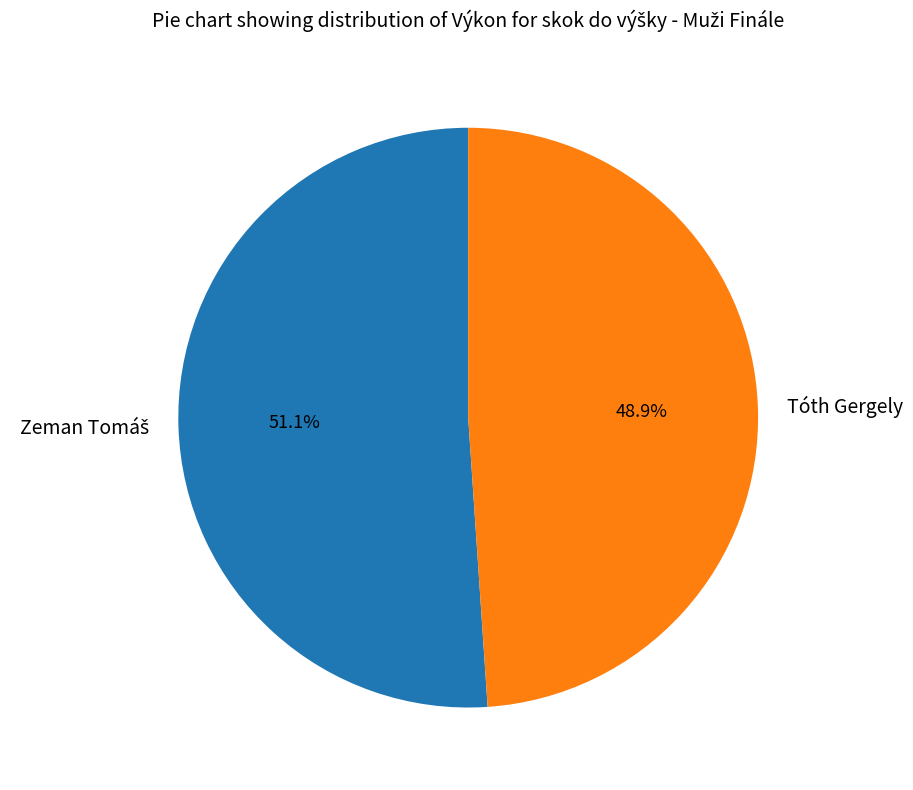

Which category has the smallest portion of the pie?

Tóth Gergely